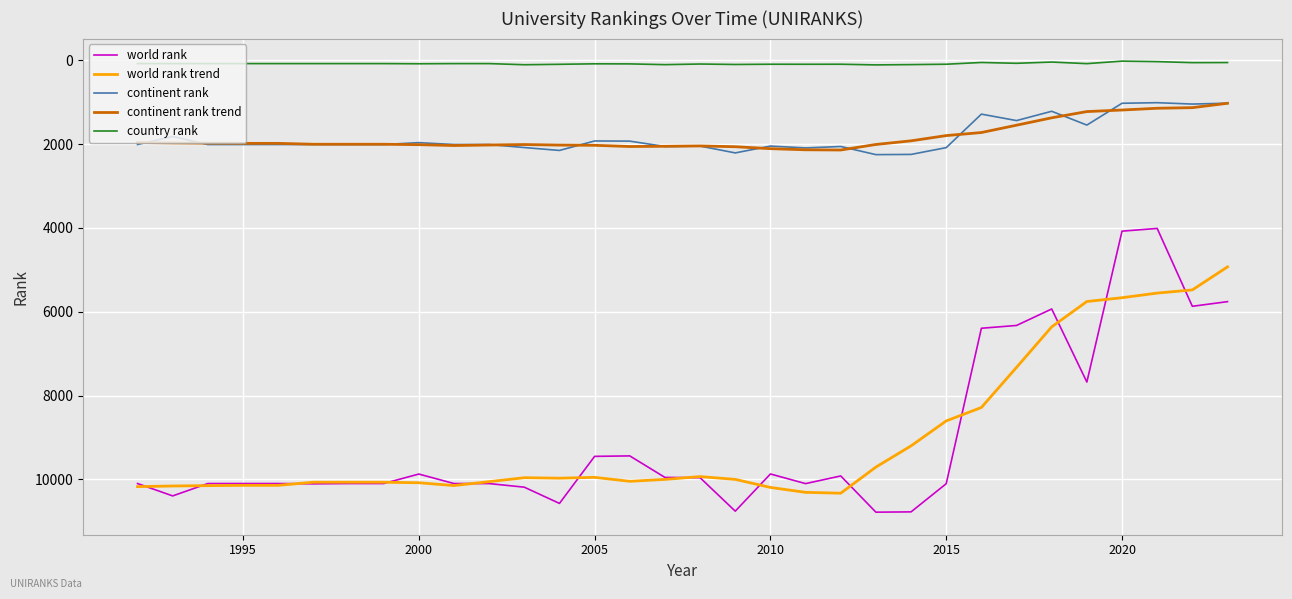

What is the minimum value for continent rank trend?

1028.8